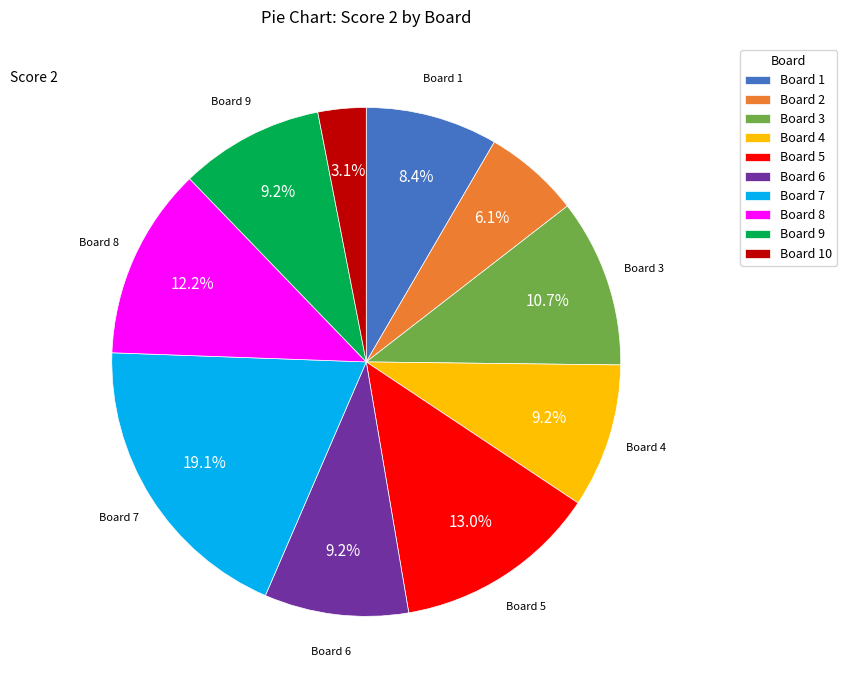

What is the ratio of the value at Board 9 to the value at Board 7?

0.5